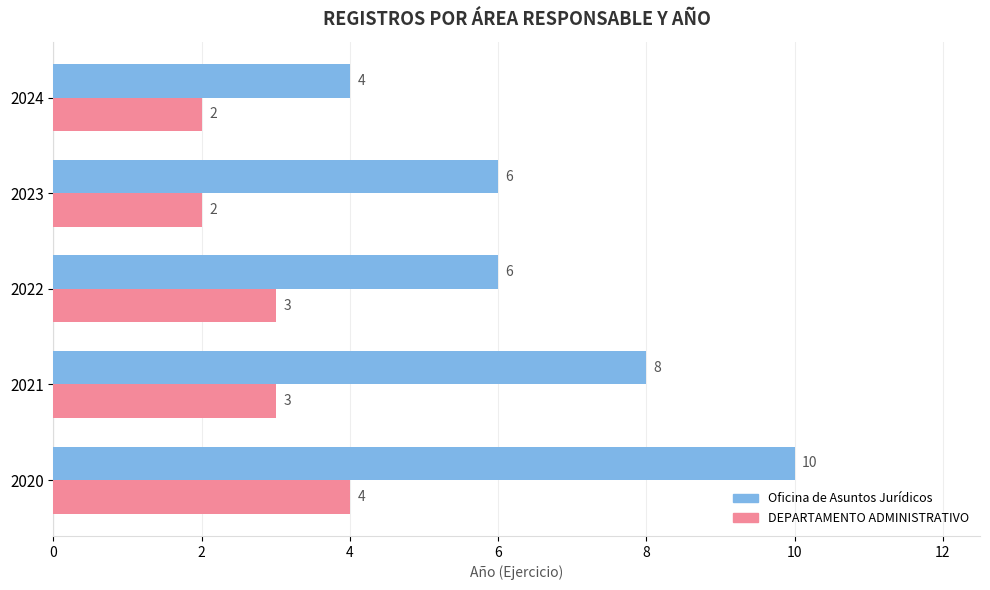

What are all the series names shown in the legend?

Oficina de Asuntos Jurídicos, DEPARTAMENTO ADMINISTRATIVO